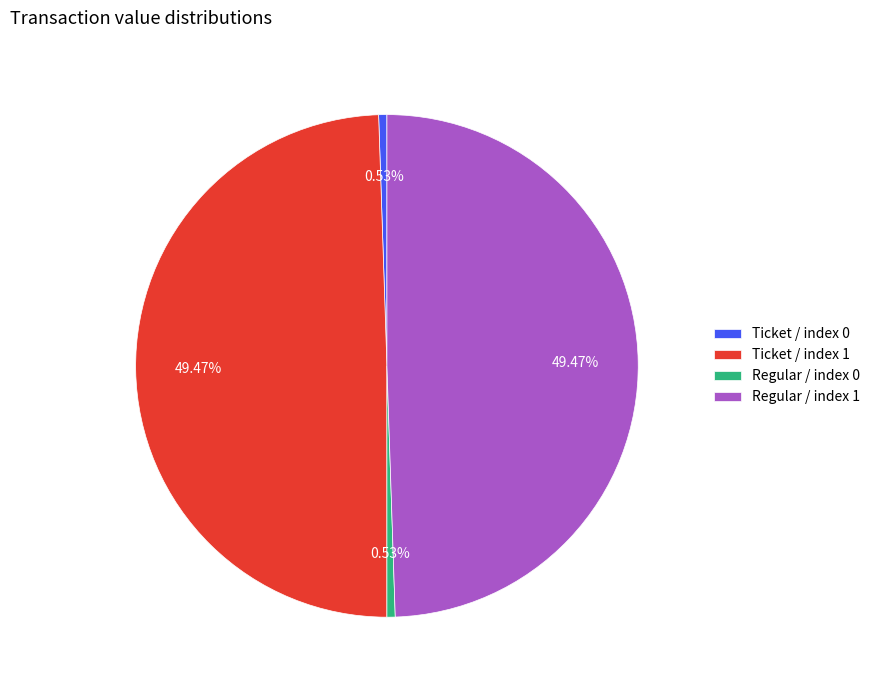

To the nearest percent, what is the difference between the Regular / index 0 and Regular / index 1 slice percentages?

49%